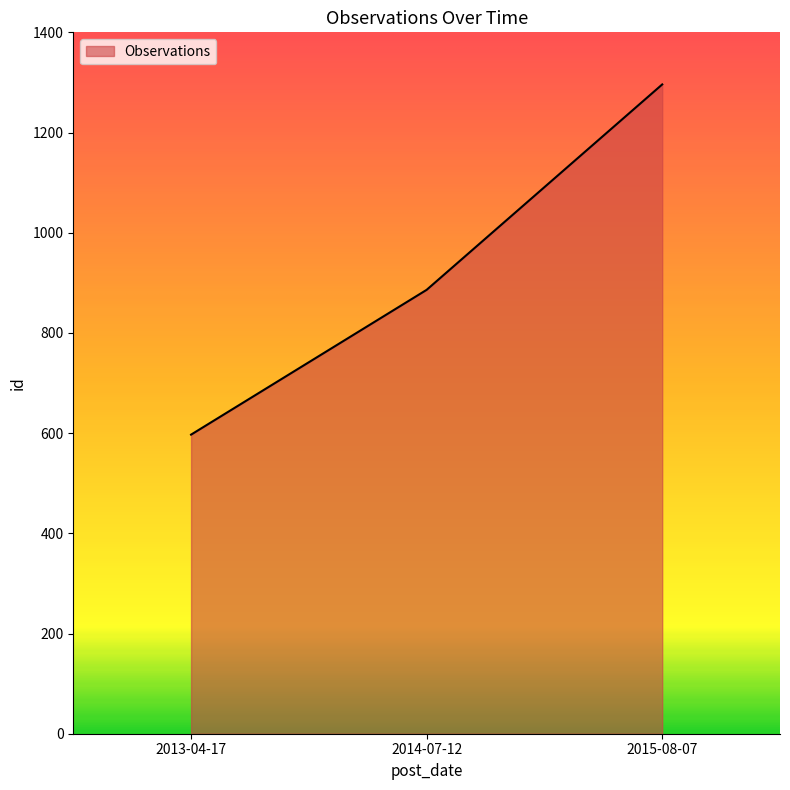

Reading right to left, what are all the values shown in this chart?

2015-08-07=1296	2014-07-12=886	2013-04-17=597